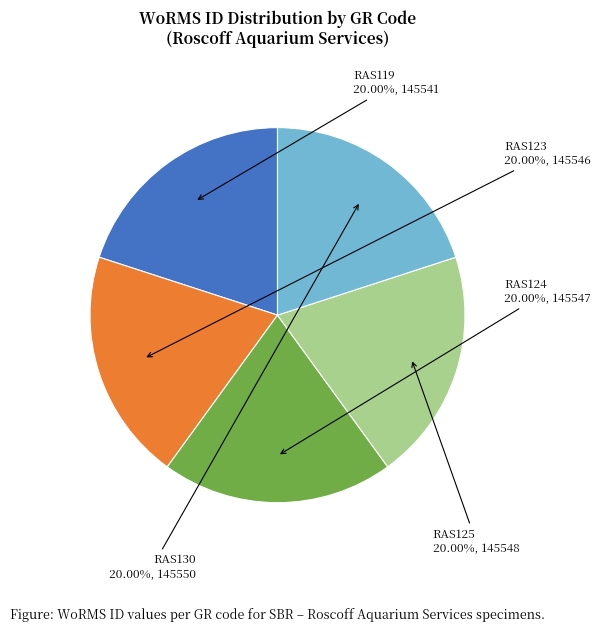

How many segments does this pie chart have?

5